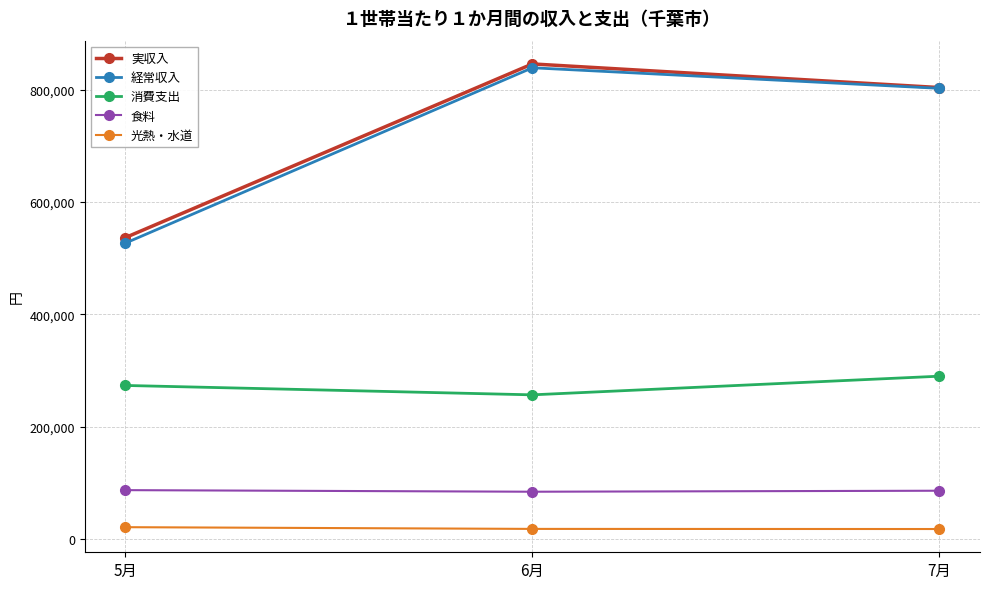

What is the minimum value shown in the chart?

17929